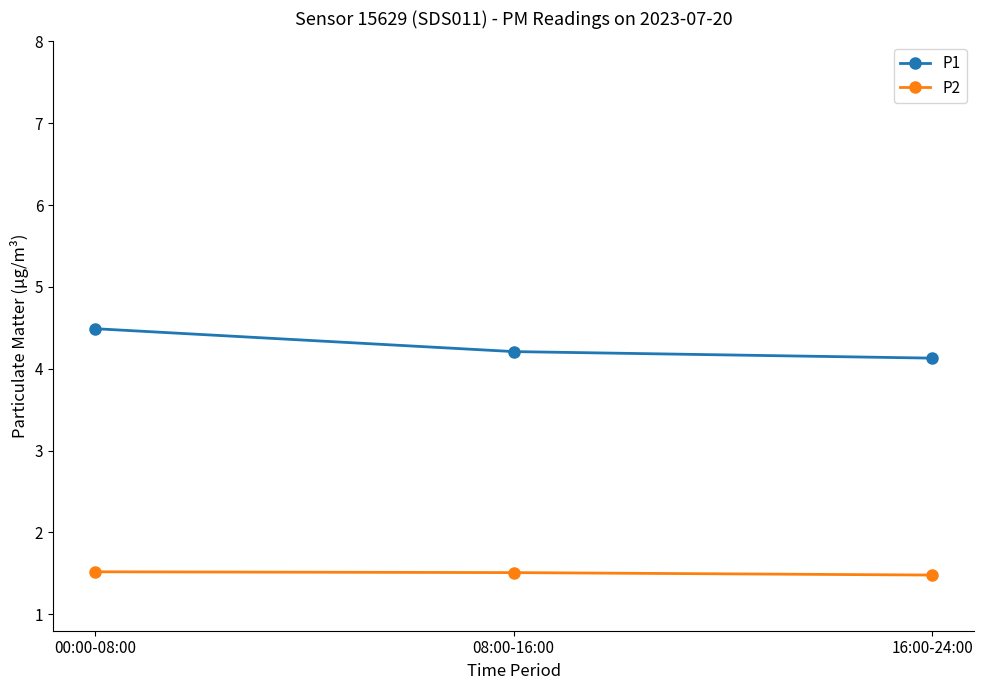

Does the chart have visible grid lines?

No